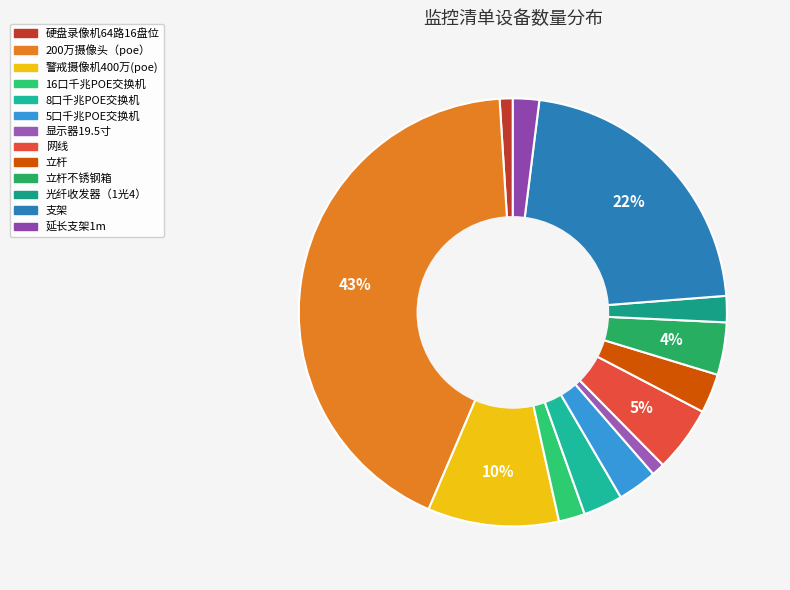

Does any single category account for the majority?

No